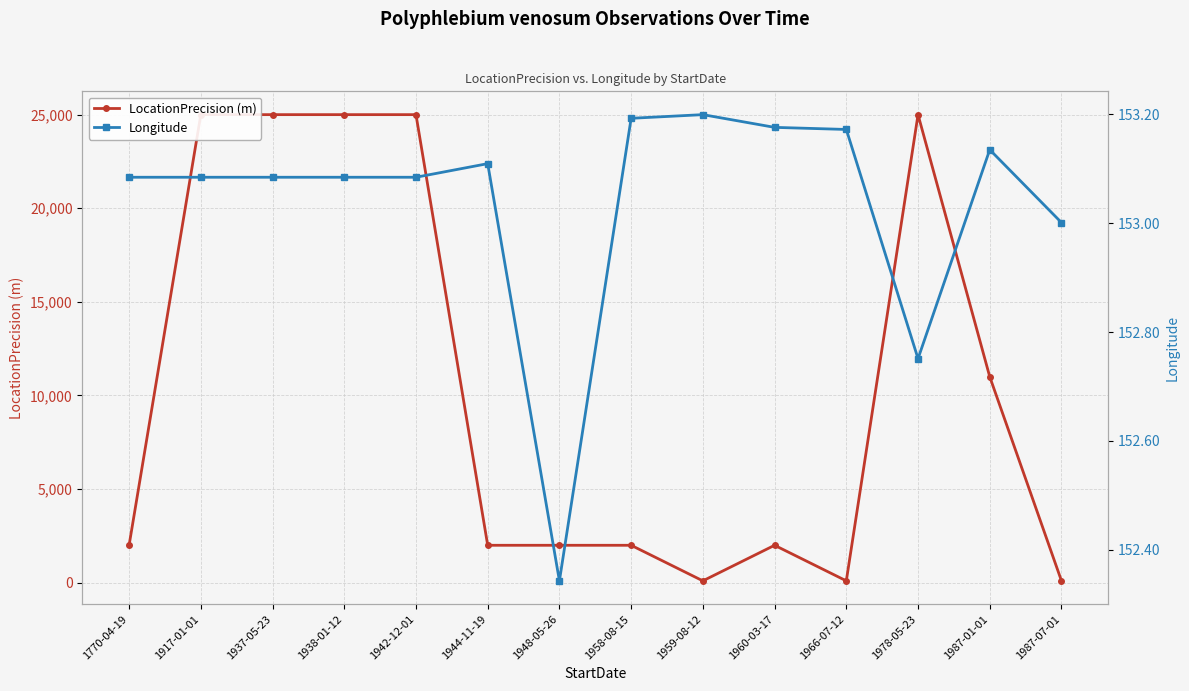

At which category does Longitude reach its first local valley?

1948-05-26